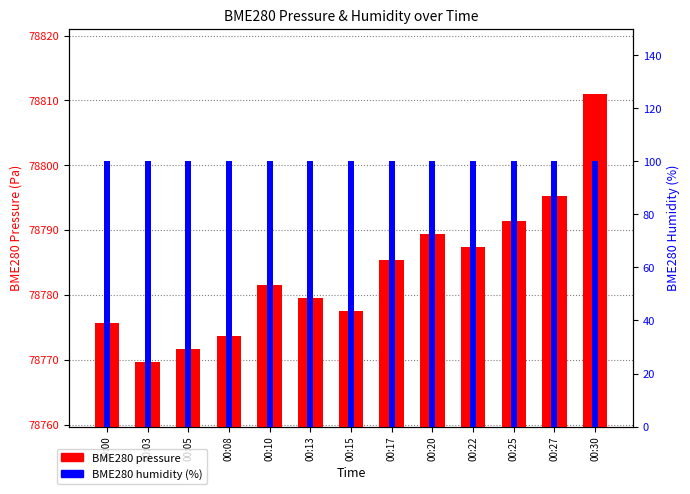

The value of BME280 pressure at 00:20 is 78789.4. True or false?

True